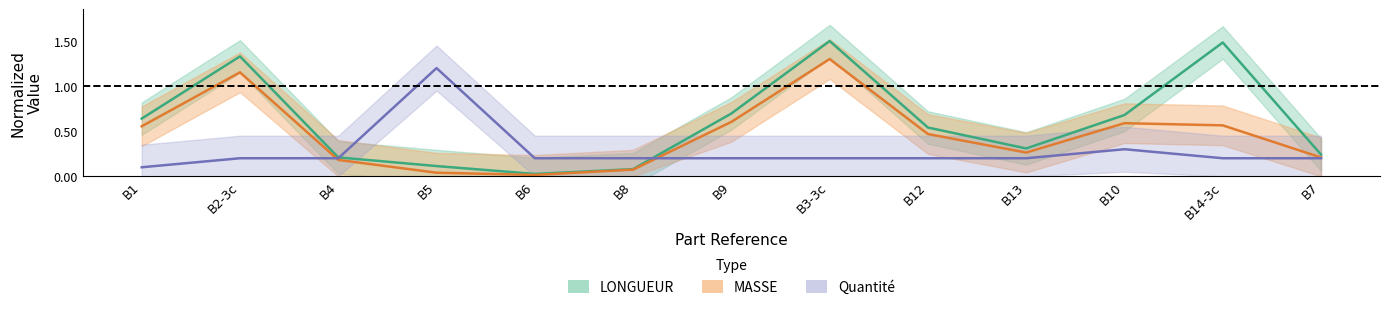

Rank the series at B6 from lowest to highest value.

MASSE, LONGUEUR, Quantite